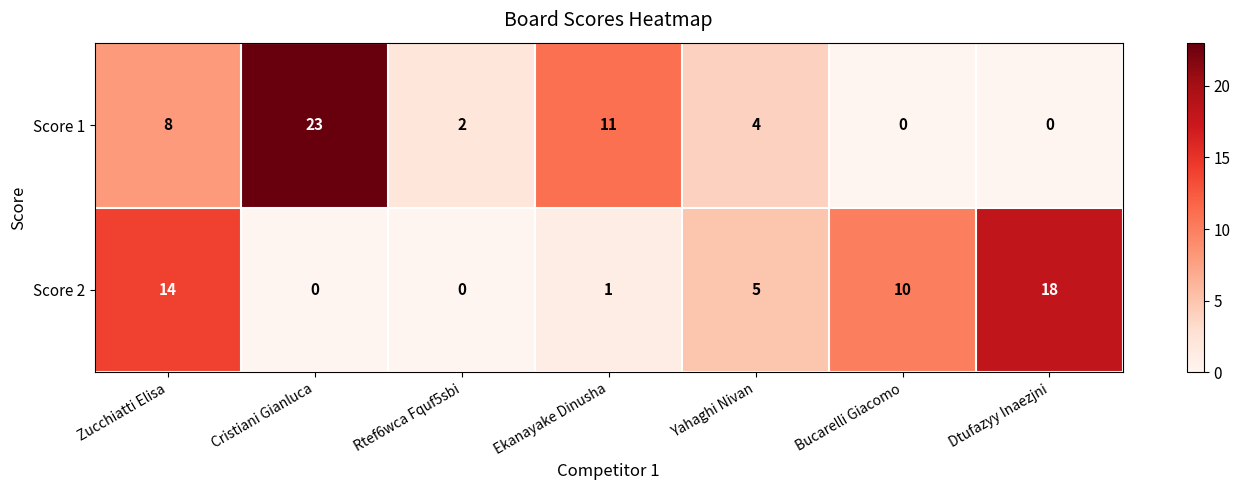

Read the Score 1 value at Ekanayake Dinusha.

11